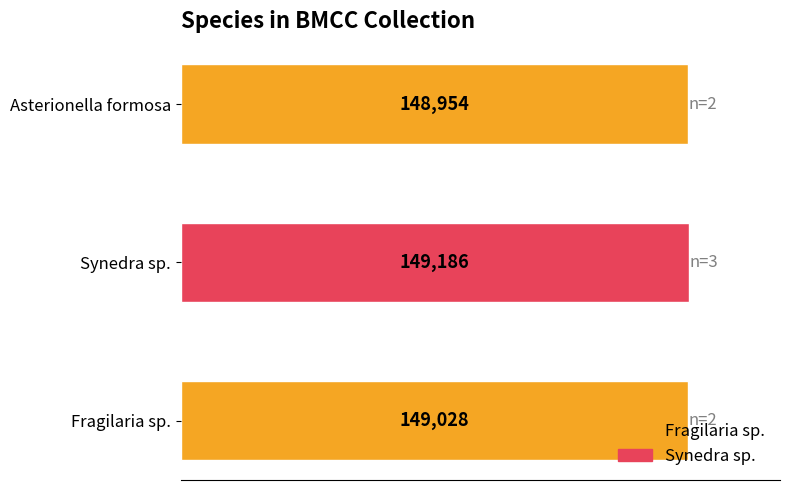

The value at Asterionella formosa is 221402. True or false?

False